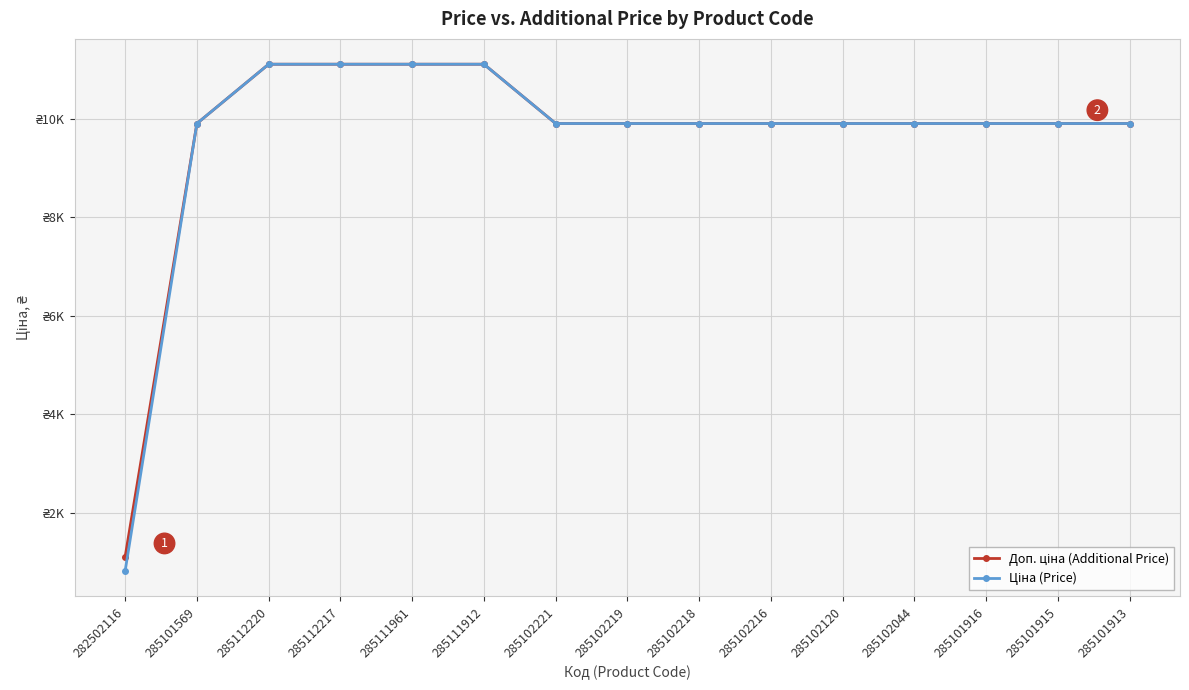

What is the difference between the Ціна (Price) values at 285111912 and 285102120?

1205.1